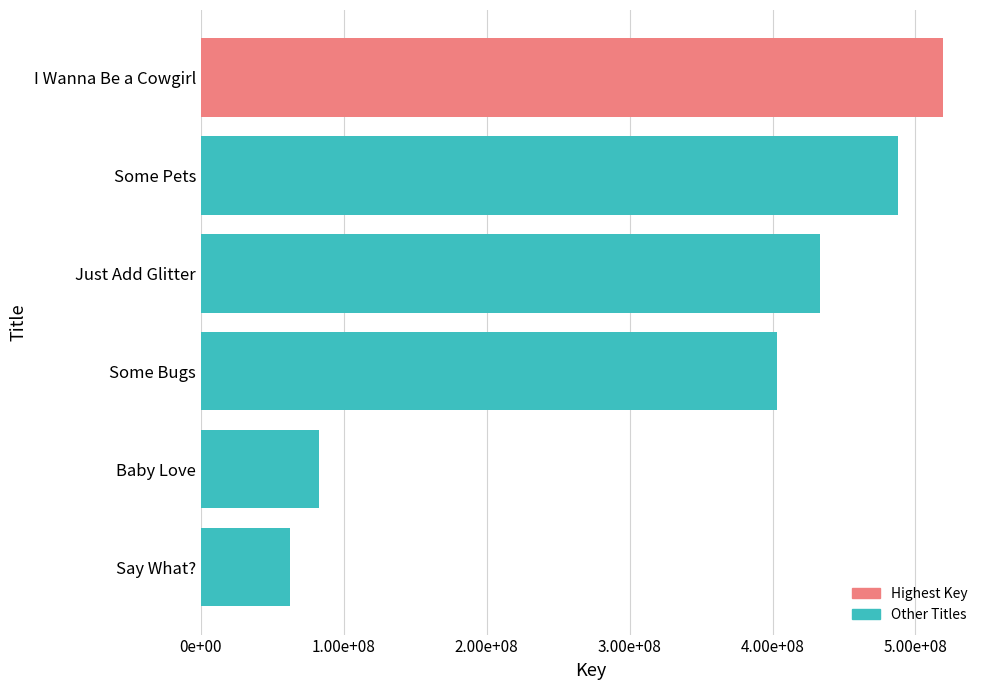

Does the chart contain any negative values?

No